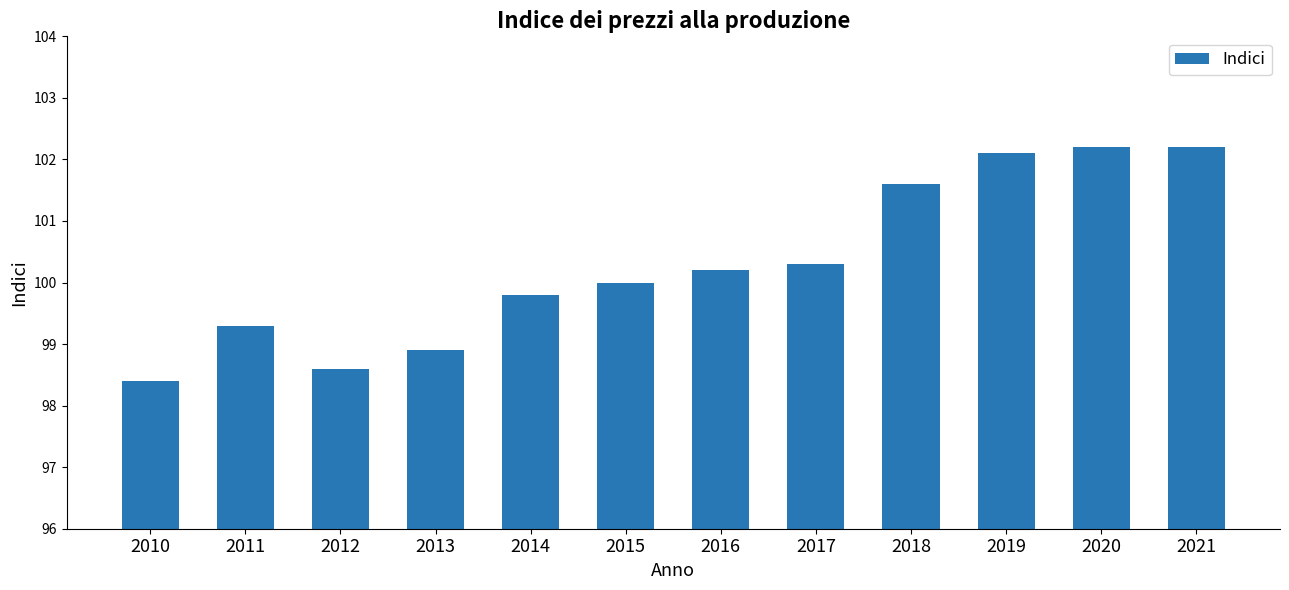

What value does the data have at 2012?

98.6